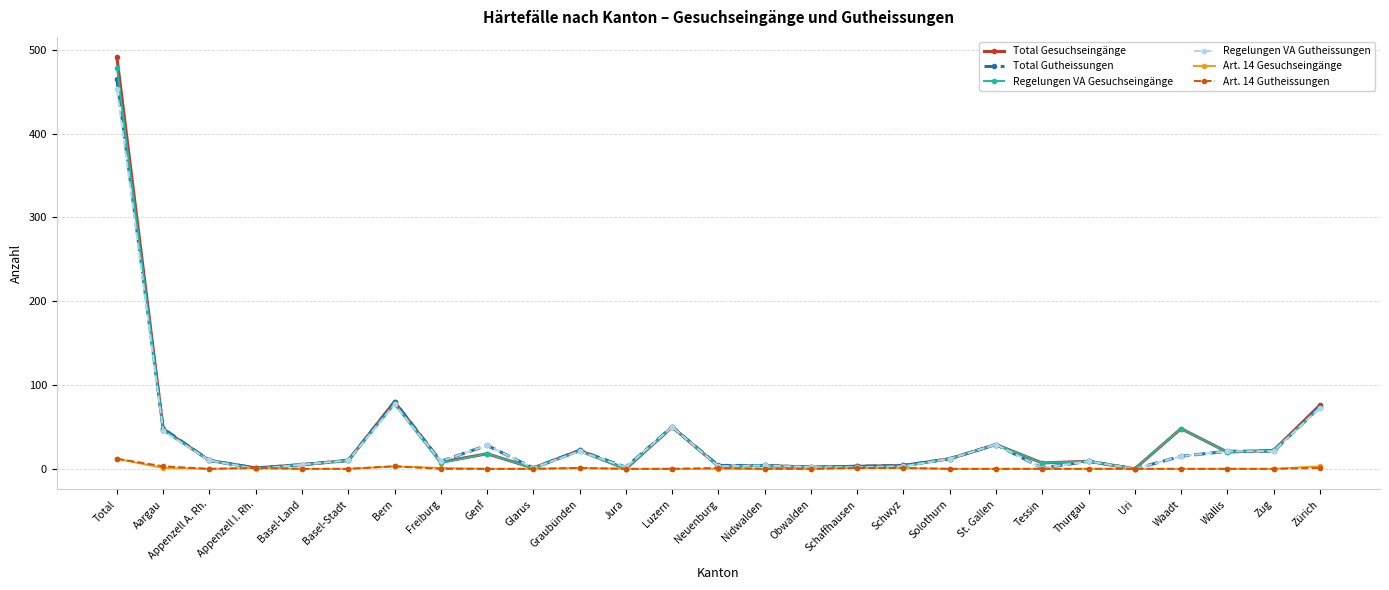

What is the difference between the Total Gesuchseingänge values at Waadt and Appenzell I. Rh.?

47